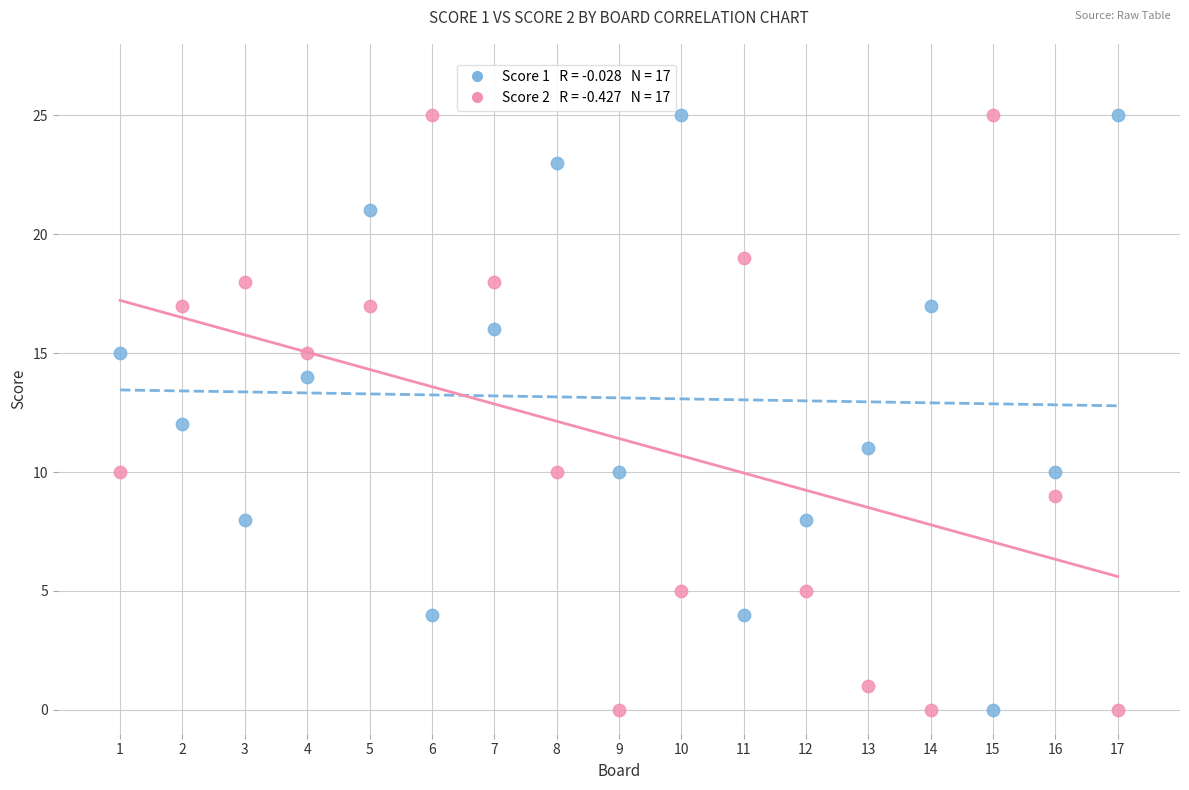

Across all data points, what is the range of Y values (max minus min)?

25